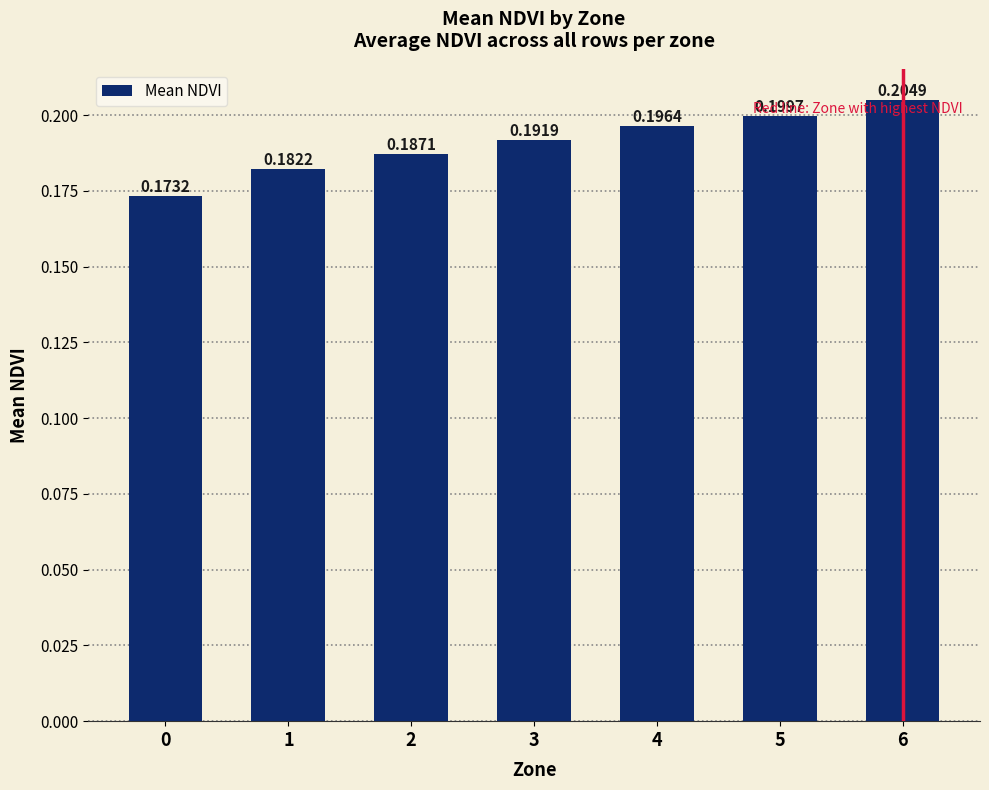

True or false: the data shows 0.2 at 4.

True